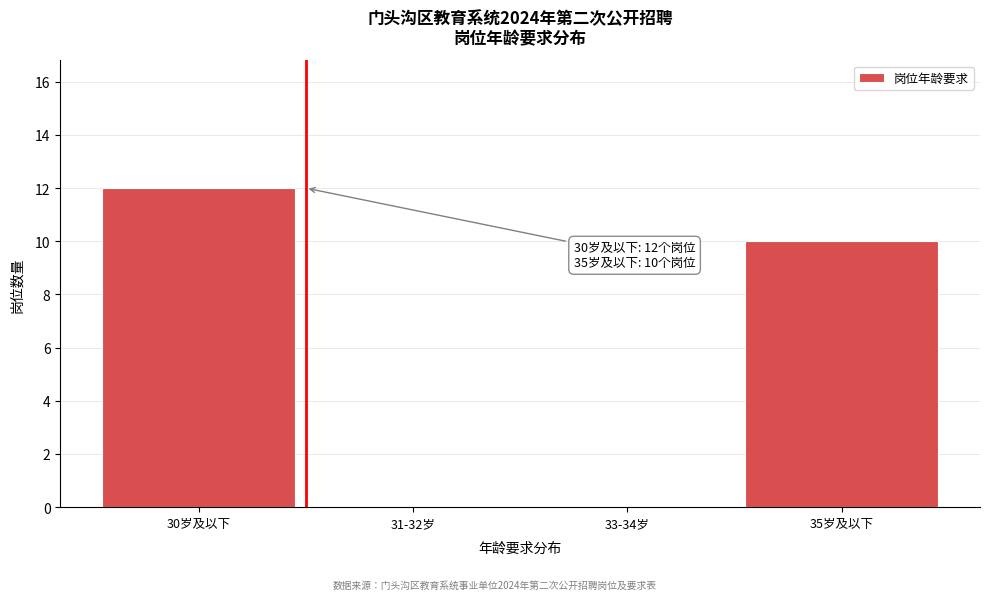

Reading left to right, extract all data points from this chart.

30岁及以下=12	31-32岁=0	33-34岁=0	35岁及以下=10